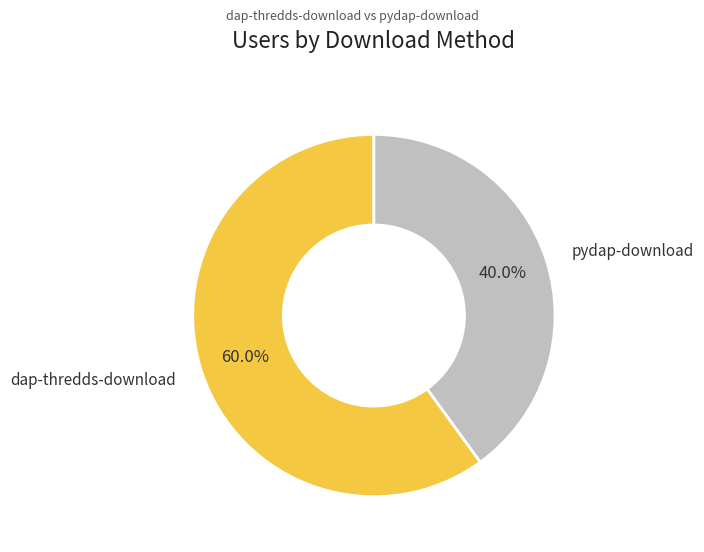

To the nearest percent, what is the combined percentage of dap-thredds-download and pydap-download?

100%